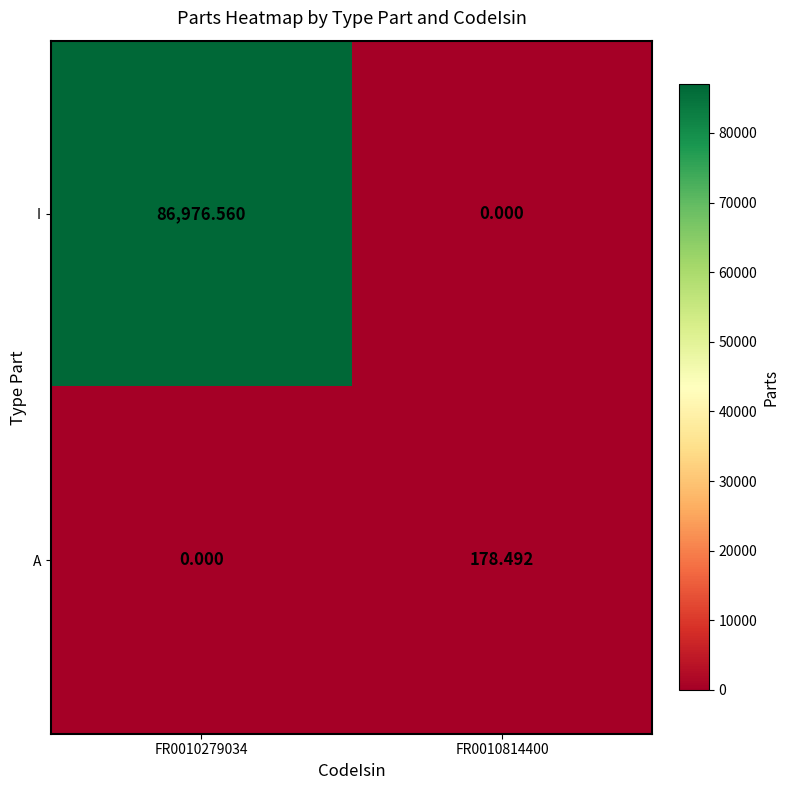

Which series has the widest spread of values?

I